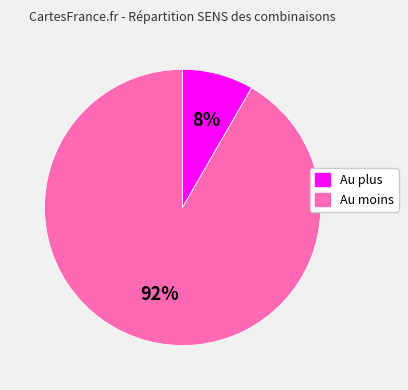

Rank the categories by value from highest to lowest.

Au moins, Au plus